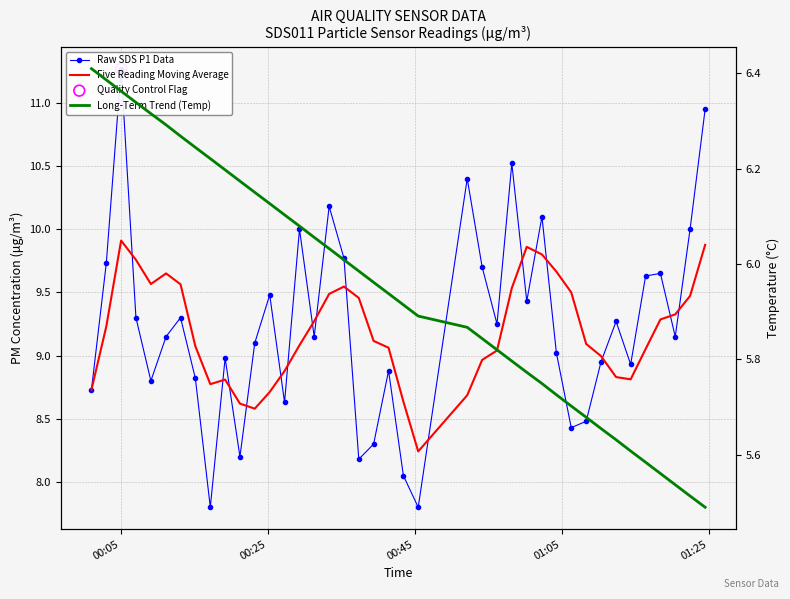

Which series reaches the minimum Y coordinate?

Long-Term Trend (Temp)